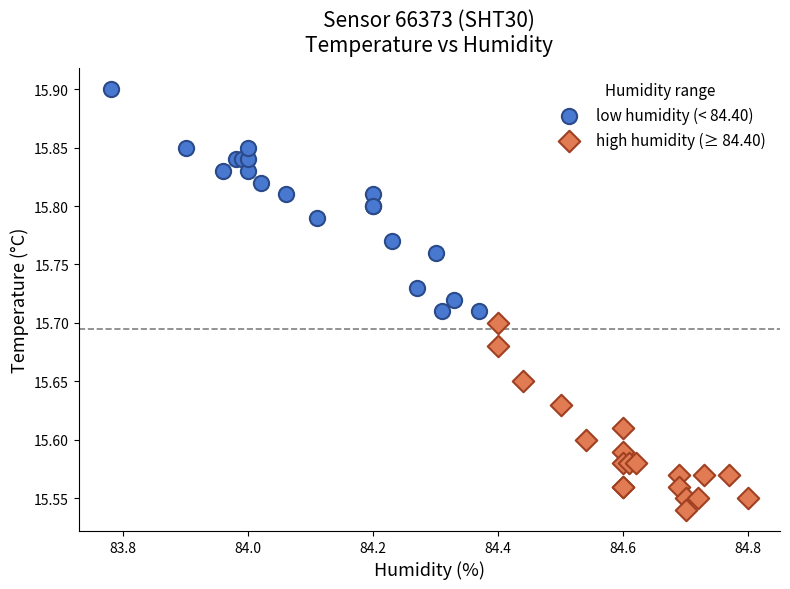

Which series has the largest Y range (max minus min)?

low humidity (< 84.40)